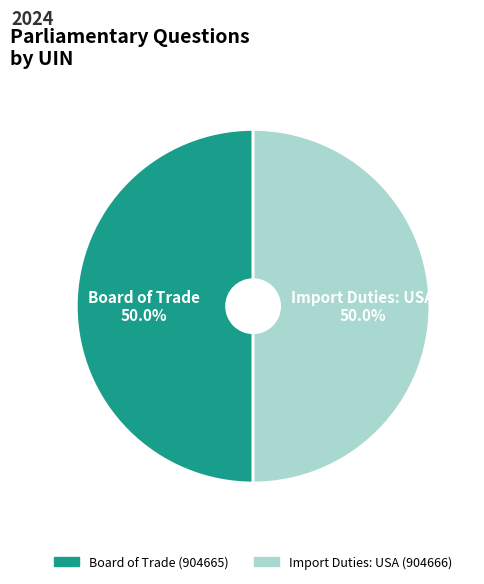

The Import Duties: USA (904666) slice represents 50% of the pie. True or false?

True